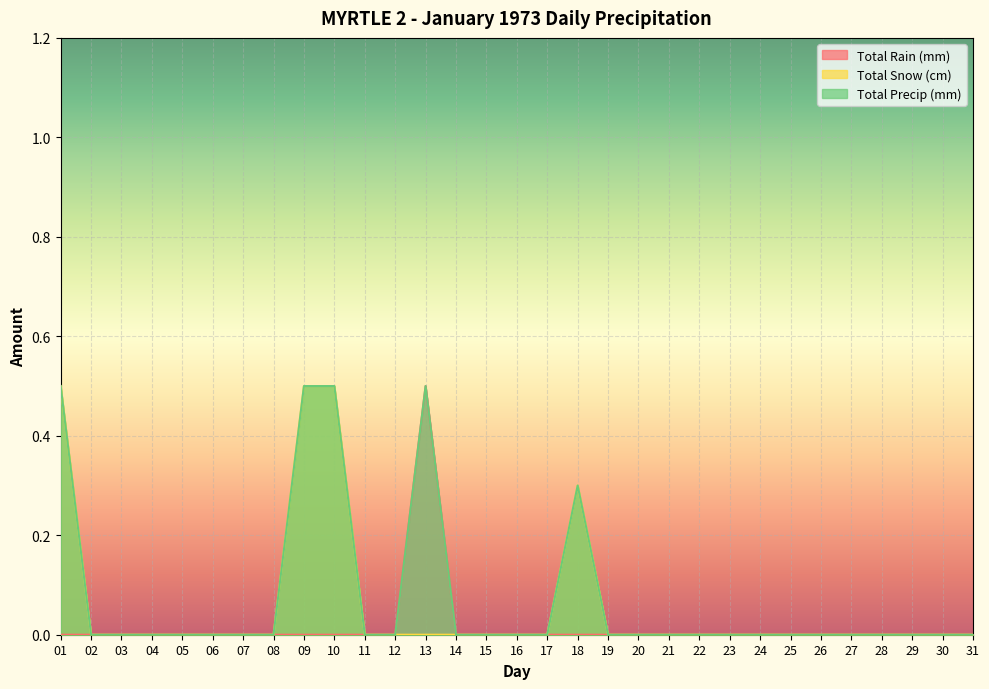

Rank the categories by Total Precip (mm) value from highest to lowest.

01, 09, 10, 13, 18, 02, 03, 04, 05, 06, 07, 08, 11, 12, 14, 15, 16, 17, 19, 20, 21, 22, 23, 24, 25, 26, 27, 28, 29, 30, 31